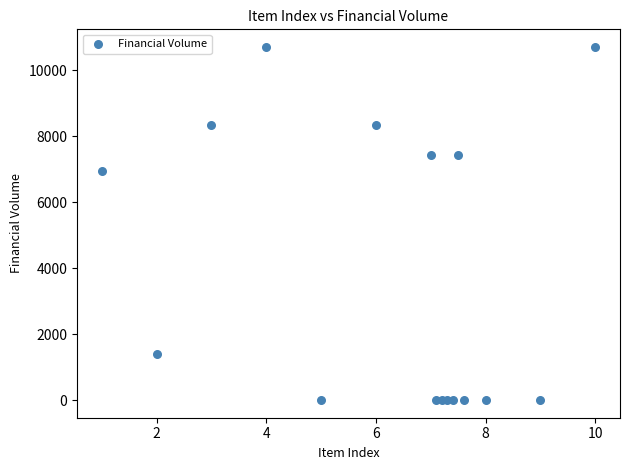

What is the range of Y values (max minus min)?

10705.5